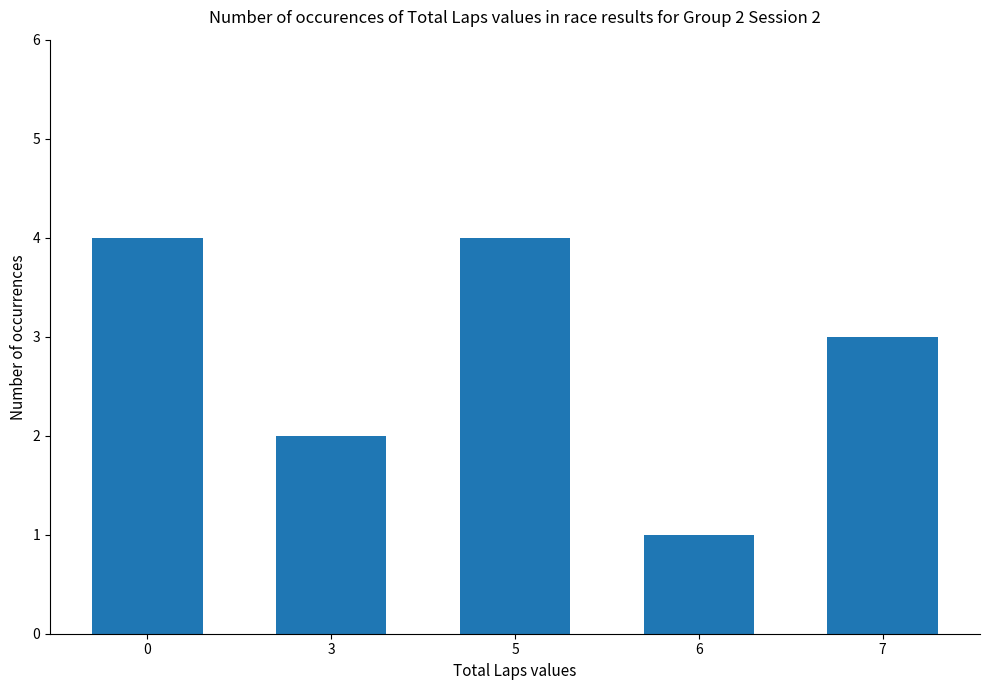

The value at 5 is 4. True or false?

True